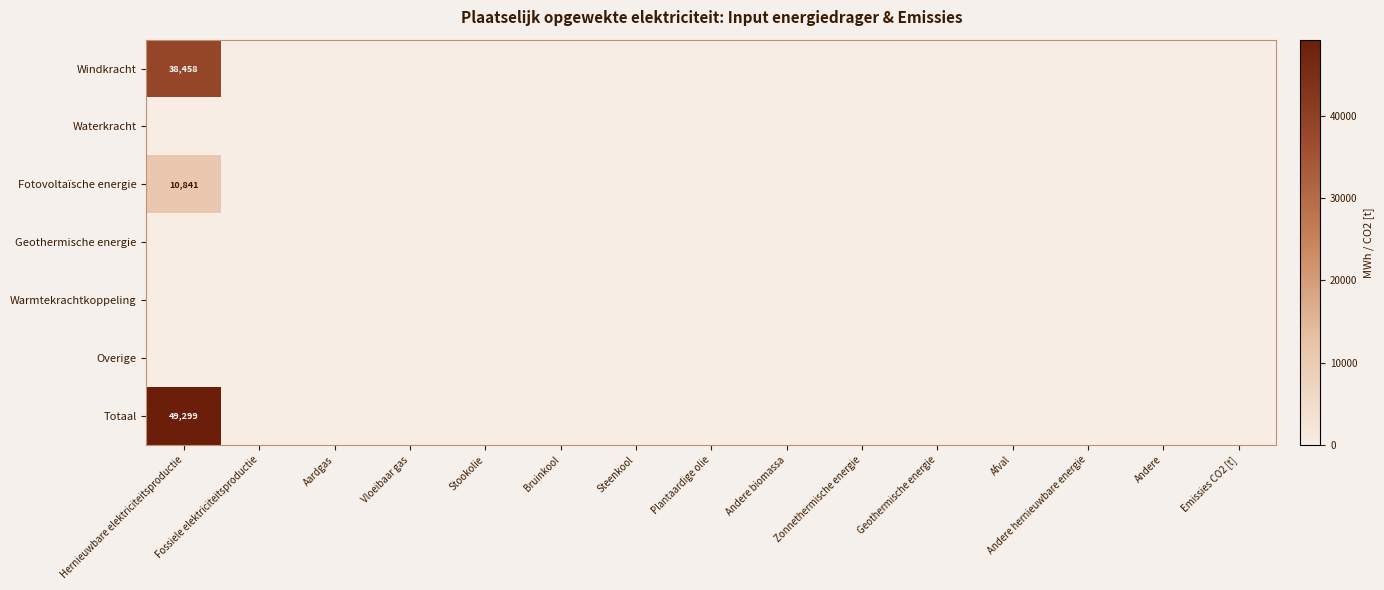

Is it true that Totaal equals 49299 at Hernieuwbare elektriciteitsproductie?

True